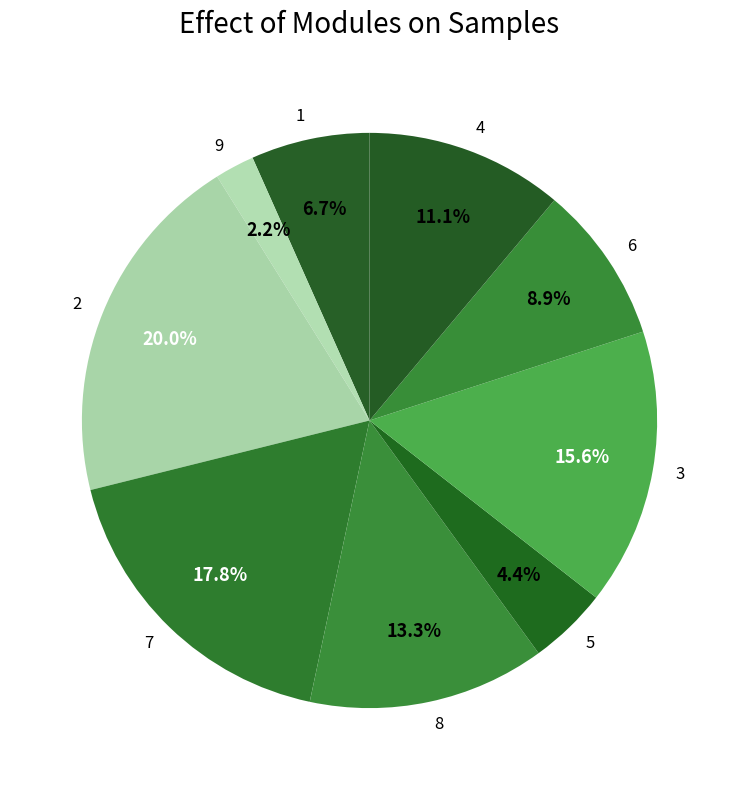

Rank the categories by value from highest to lowest.

2, 7, 3, 8, 4, 6, 1, 5, 9